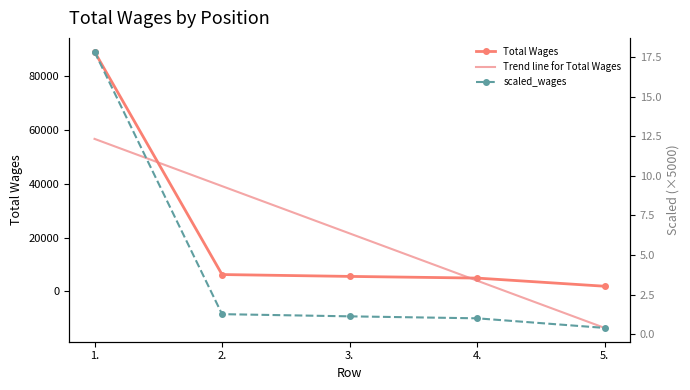

What is the difference between the highest and lowest values at 3.?

21610.7